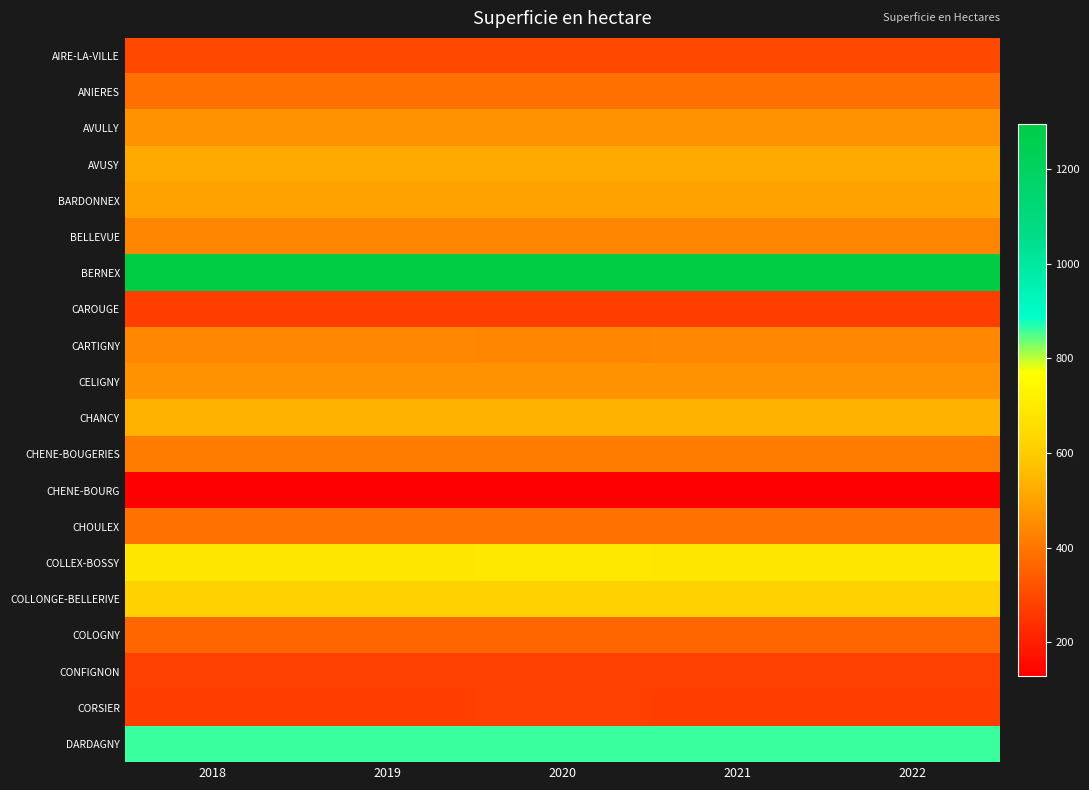

At which category does the chart reach its minimum across all series?

2020